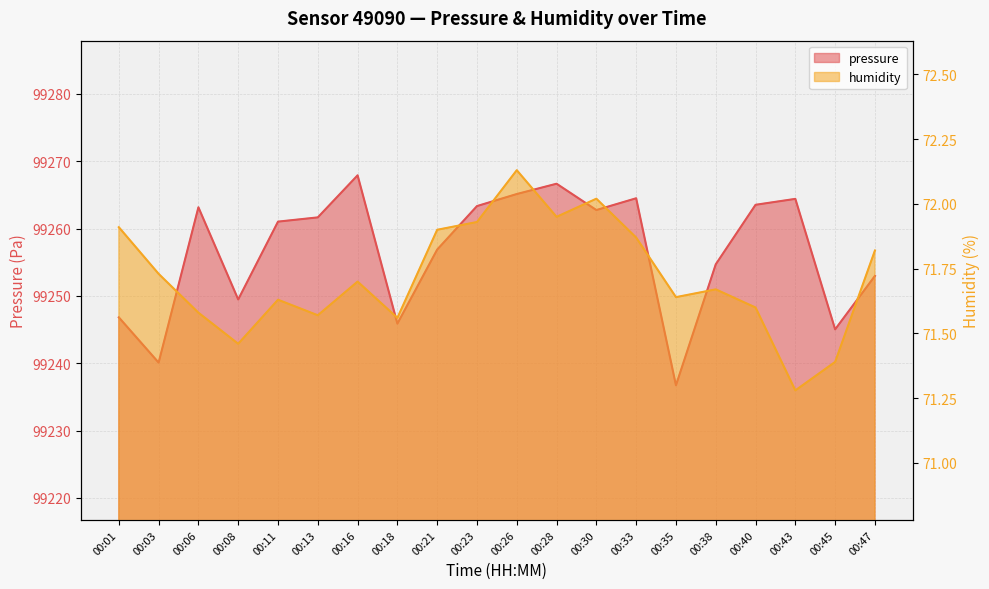

Does the chart display data point markers on the line(s)?

No